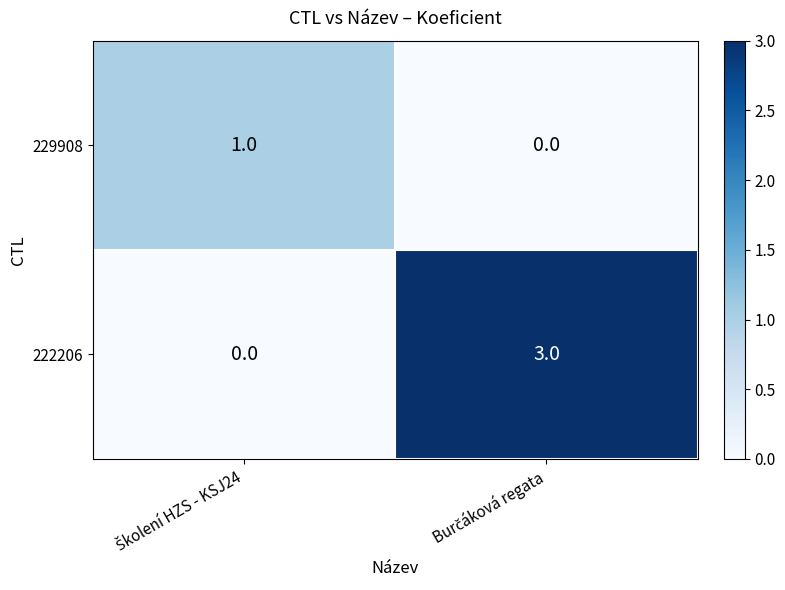

Reading left to right, what are all the values shown in this chart?

229908: 1	0
222206: 0	3